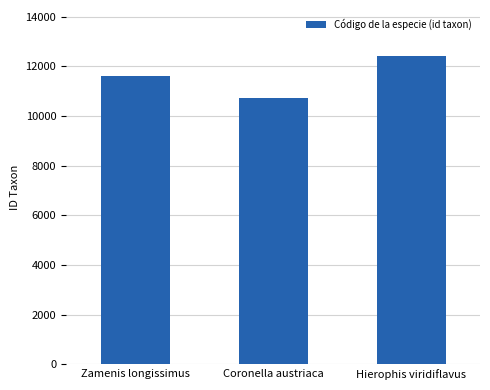

Rank the categories by value from highest to lowest.

Hierophis viridiflavus, Zamenis longissimus, Coronella austriaca